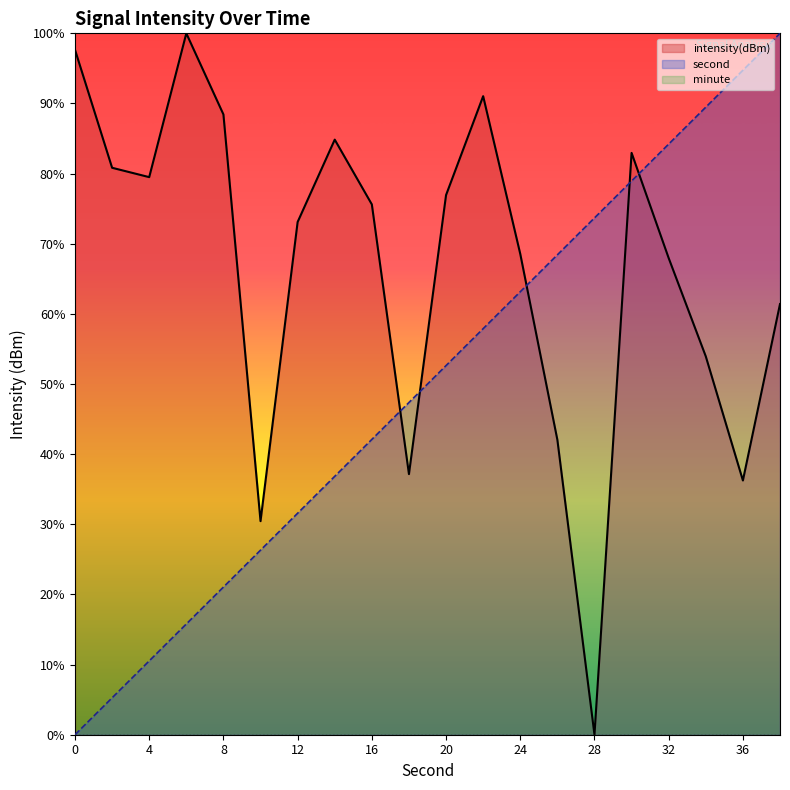

Which series has the largest range (max minus min)?

intensity(dBm)